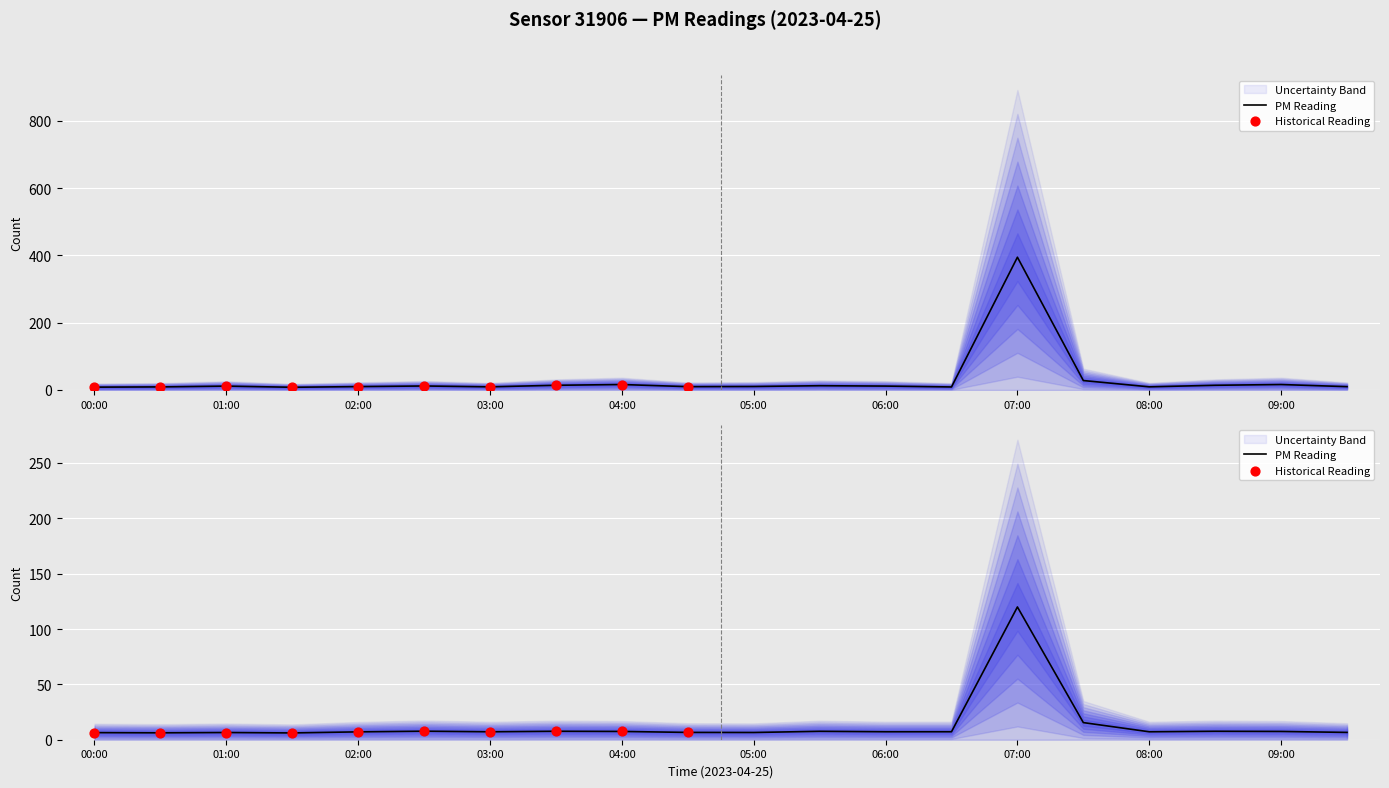

Which series has the widest spread of Y values?

P1